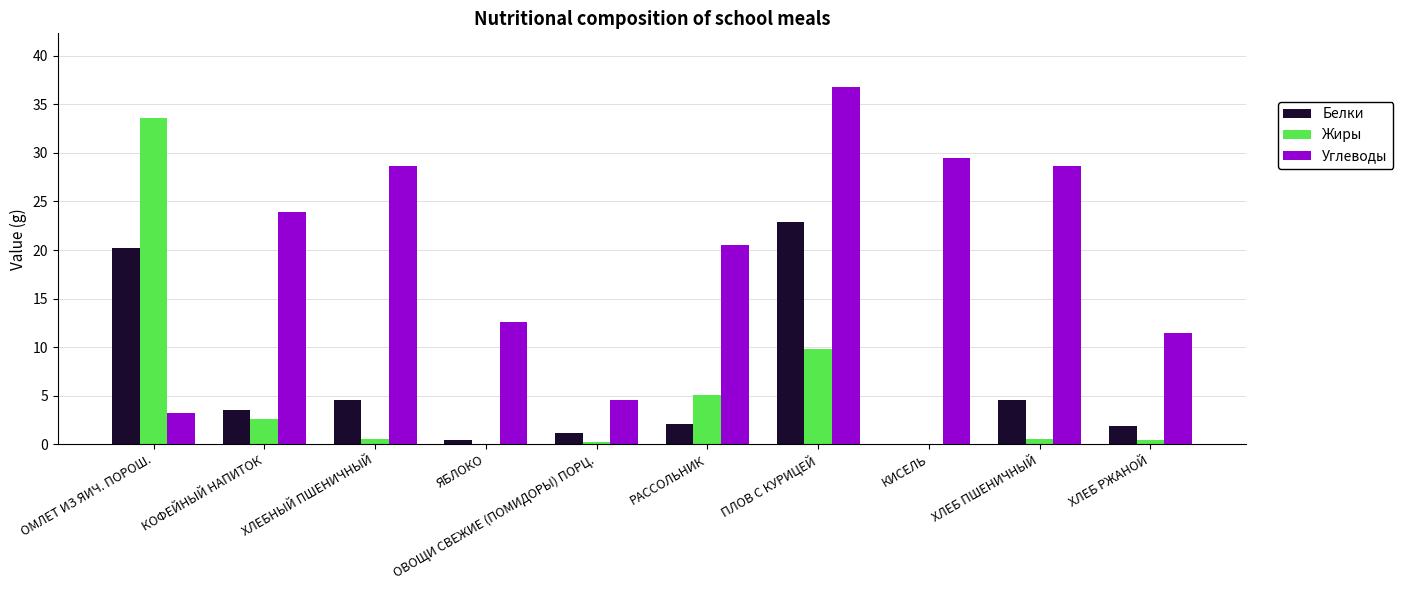

Between ОВОЩИ СВЕЖИЕ (ПОМИДОРЫ) ПОРЦ. and ХЛЕБ ПШЕНИЧНЫЙ, which series saw the biggest shift?

Углеводы